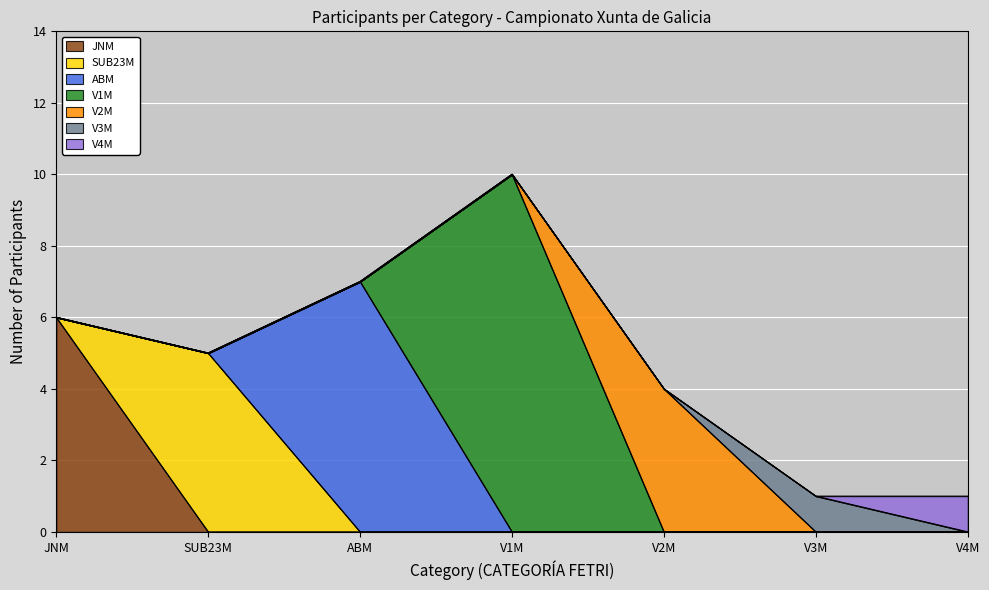

True or false: the data shows 0 at V3M.

False